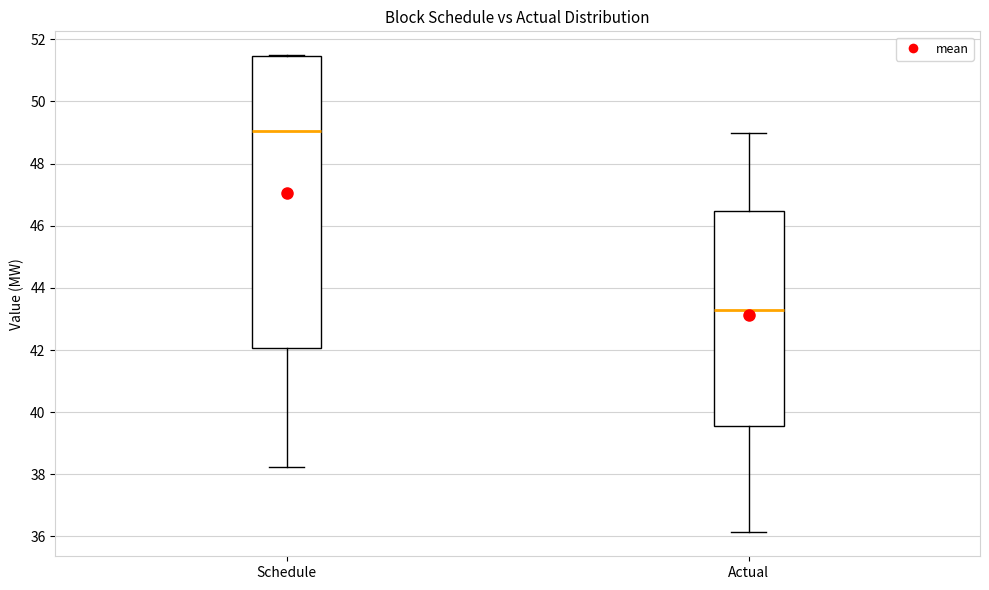

Which box is the tallest, from its lower edge to its upper edge?

Schedule